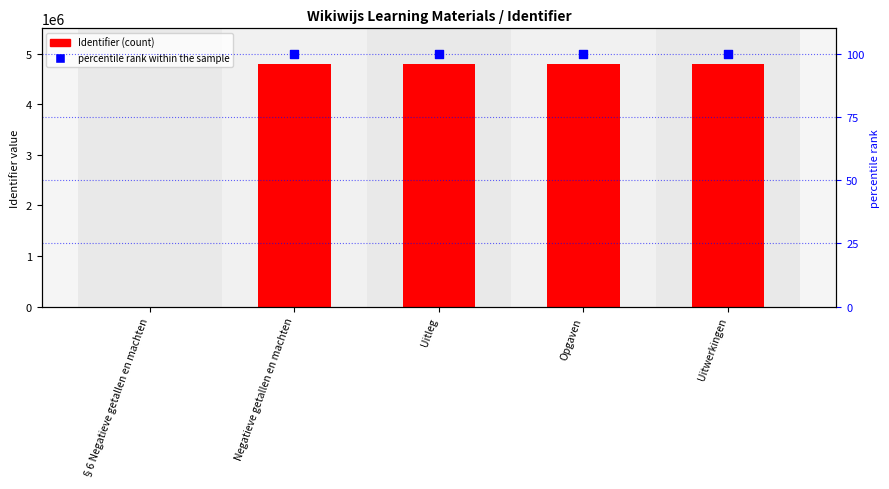

Approximately how many times larger is the value at Opgaven compared to Negatieve getallen en machten?

1.0